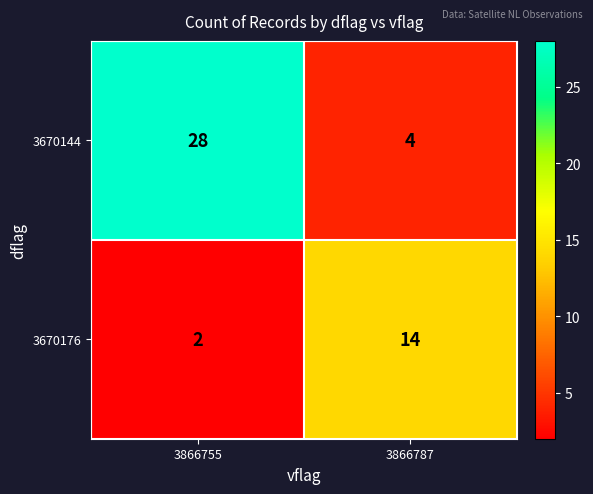

Which series has the largest total across all categories?

3670144